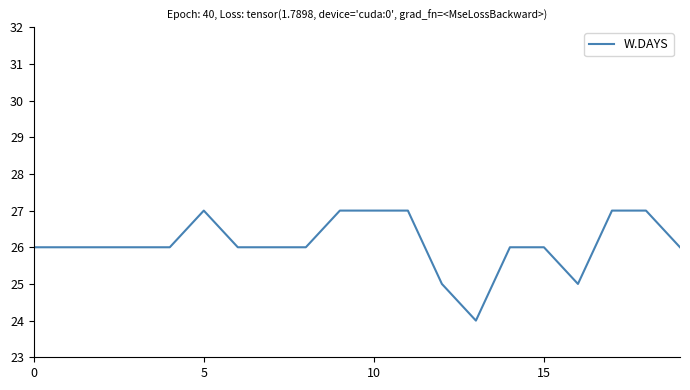

Reading right to left, transcribe all the data shown in this chart.

26	27	27	25	26	26	24	25	27	27	27	26	26	26	27	26	26	26	26	26